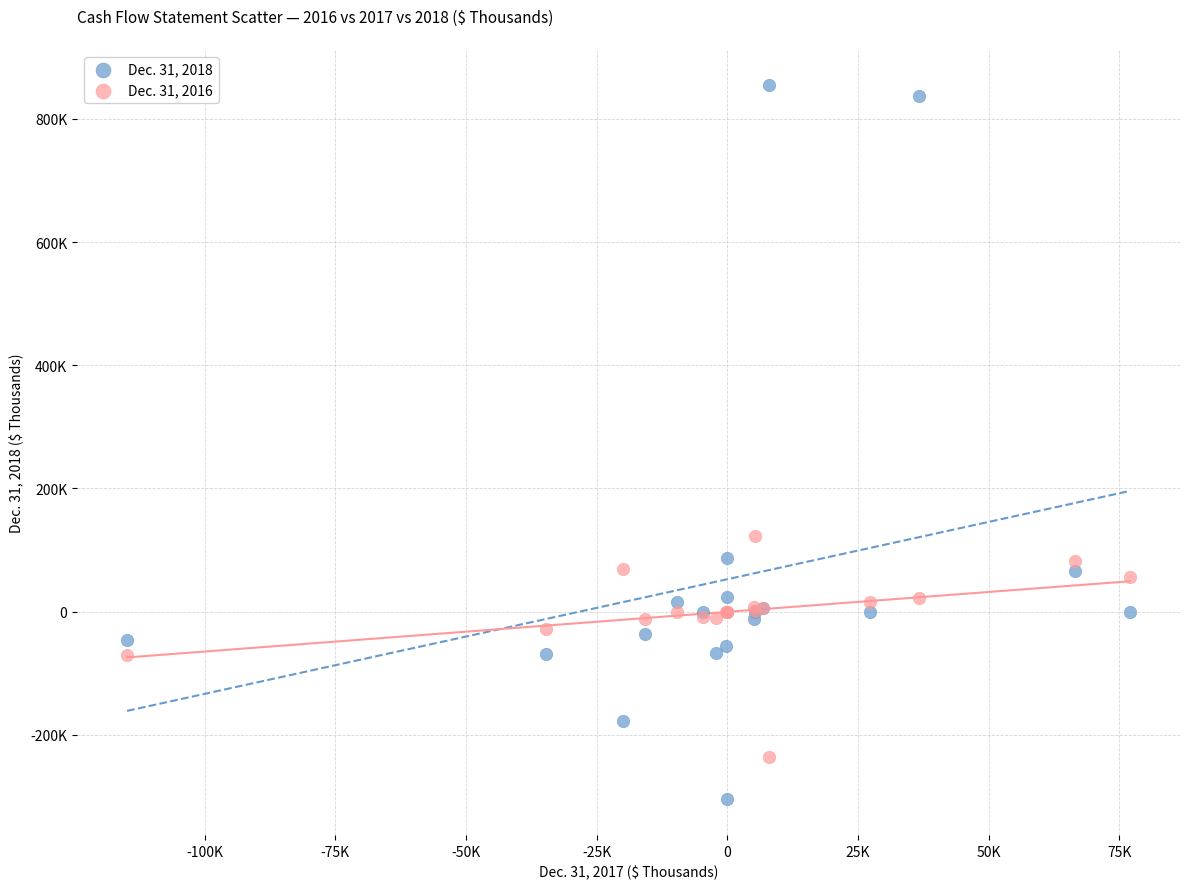

Which series has the largest Y range (max minus min)?

Dec. 31, 2018